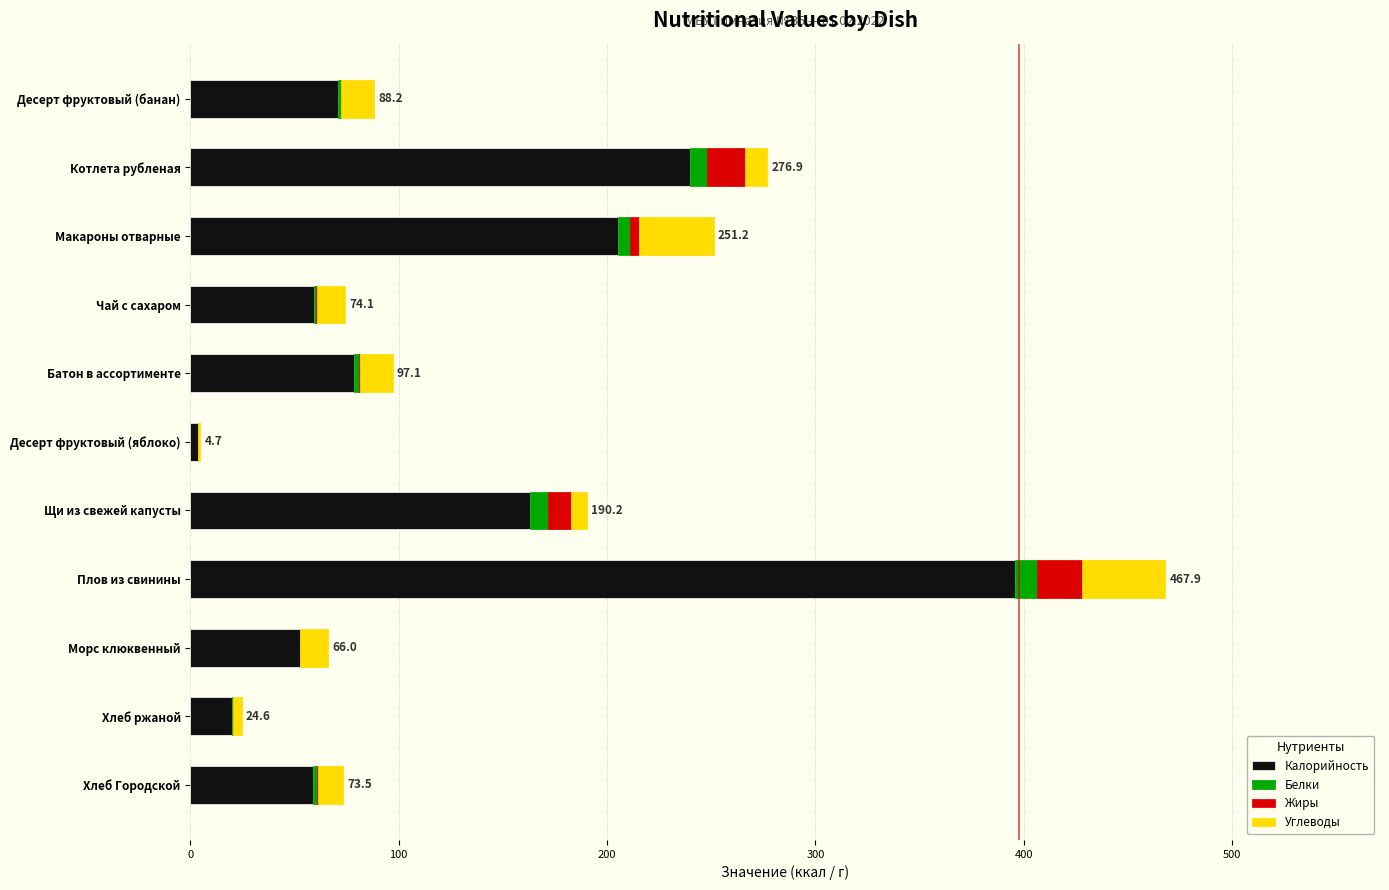

The value of Калорийность at Десерт фруктовый (банан) is 70.9. True or false?

True